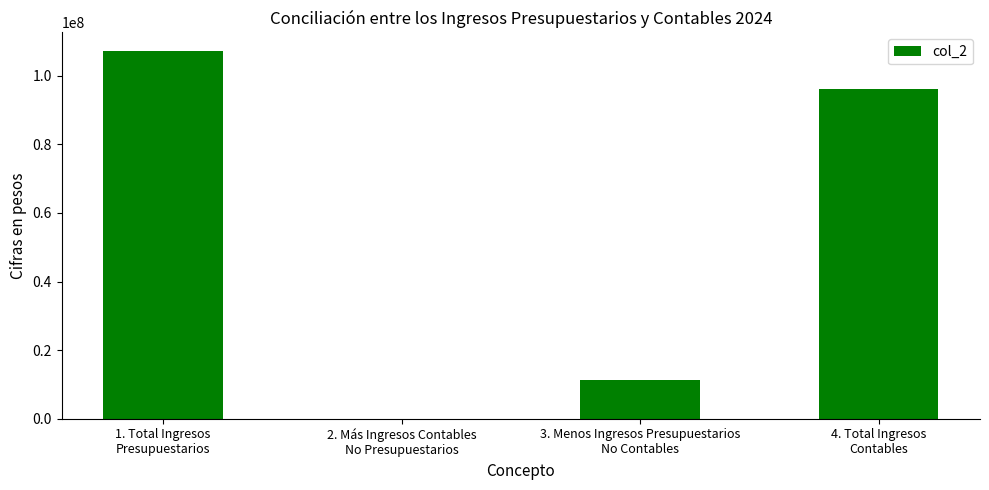

What is the sum of all values?

214504692.4